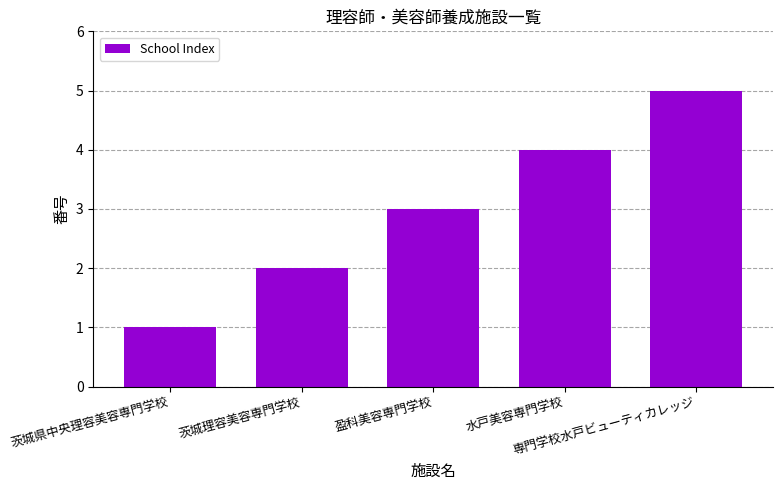

What is the sum of all values?

15